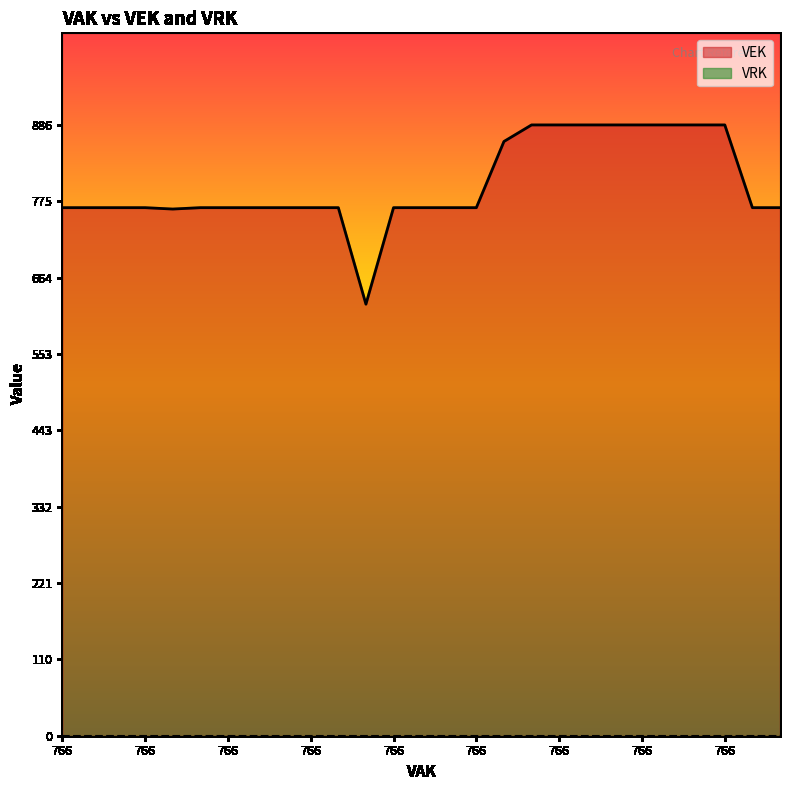

What is the label of the 15th point from the right?

766